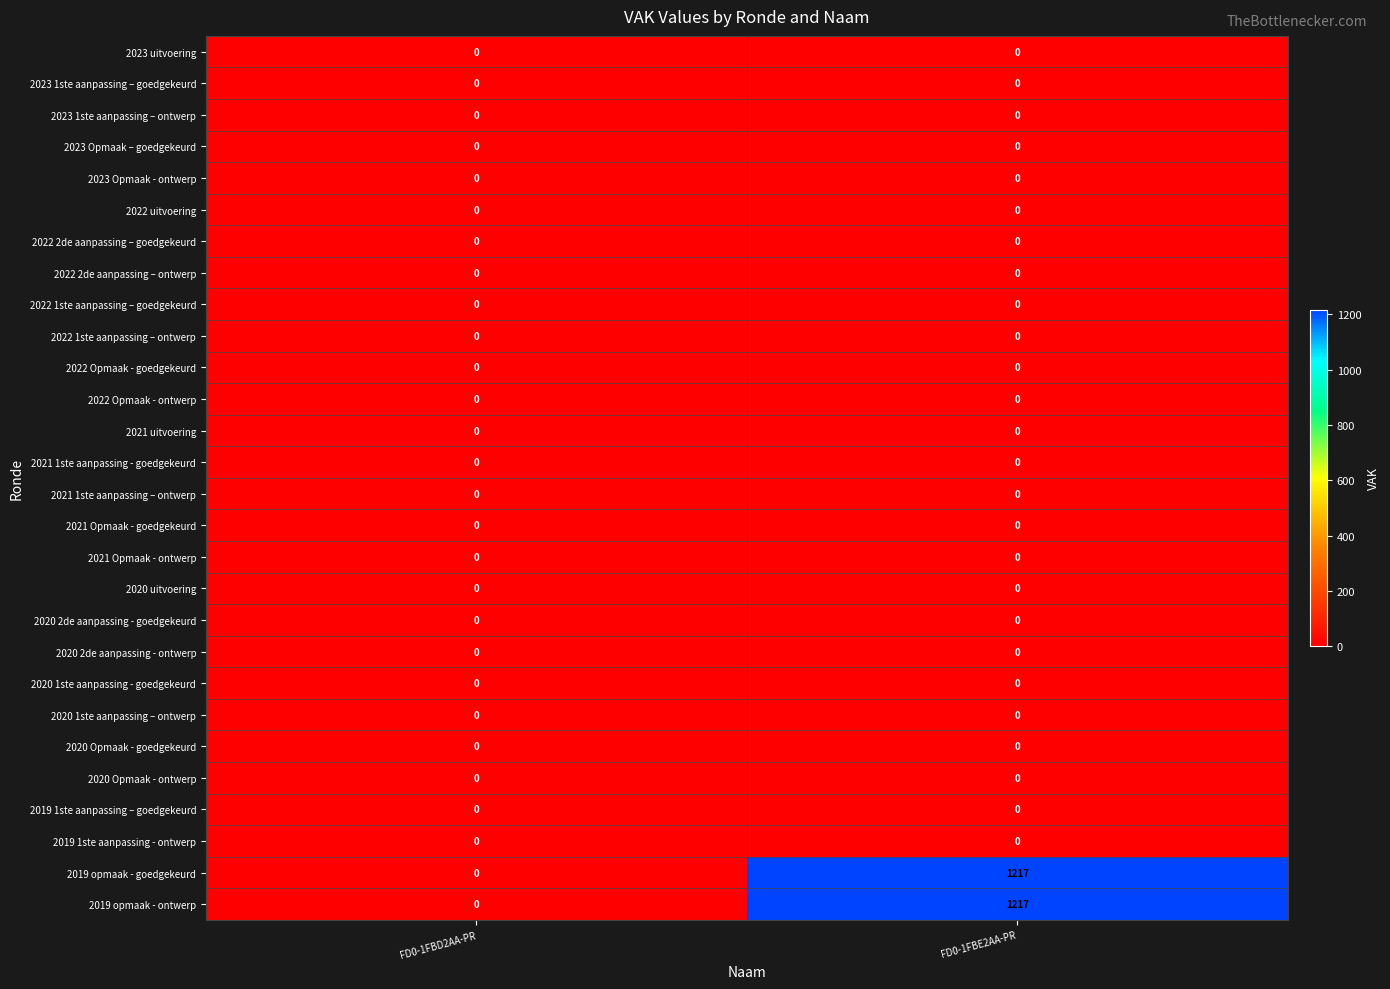

Is it true that 2020 2de aanpassing - goedgekeurd equals 0 at FD0-1FBE2AA-PR?

True